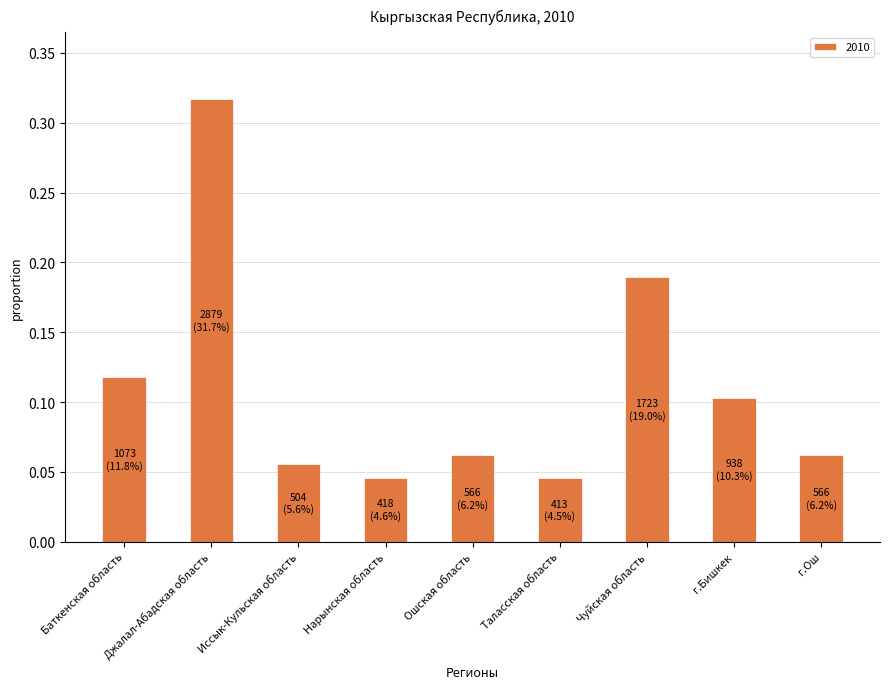

Does the chart contain stacked bars?

No